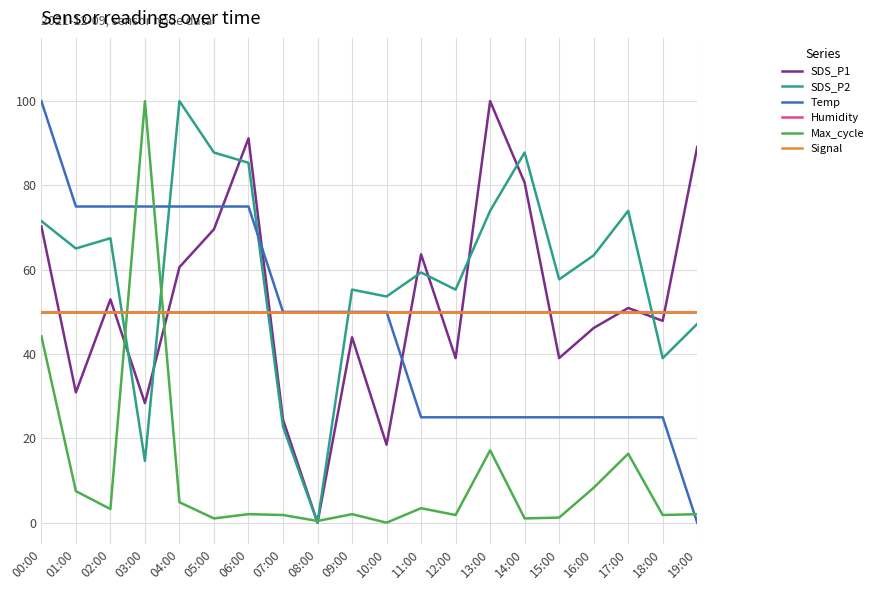

What is the spread (max minus min) of values at 08:00?

50.0